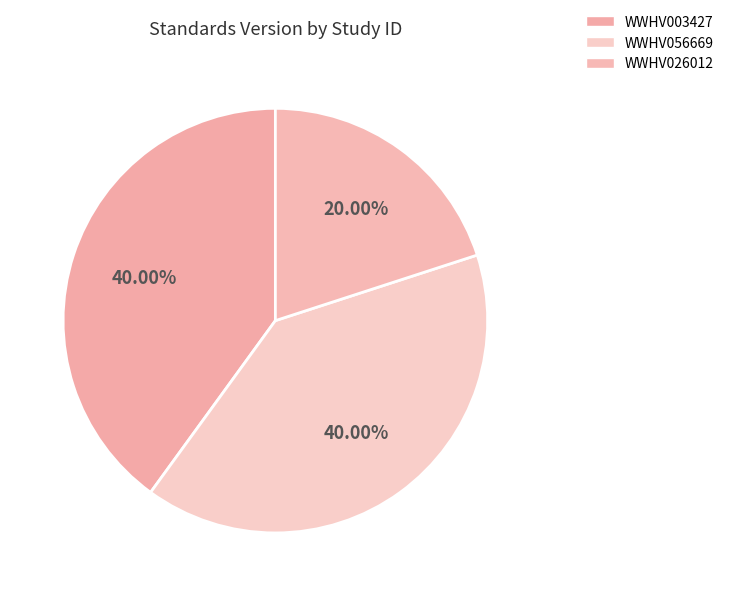

Is it true that WWHV026012 is 20% of the pie?

True